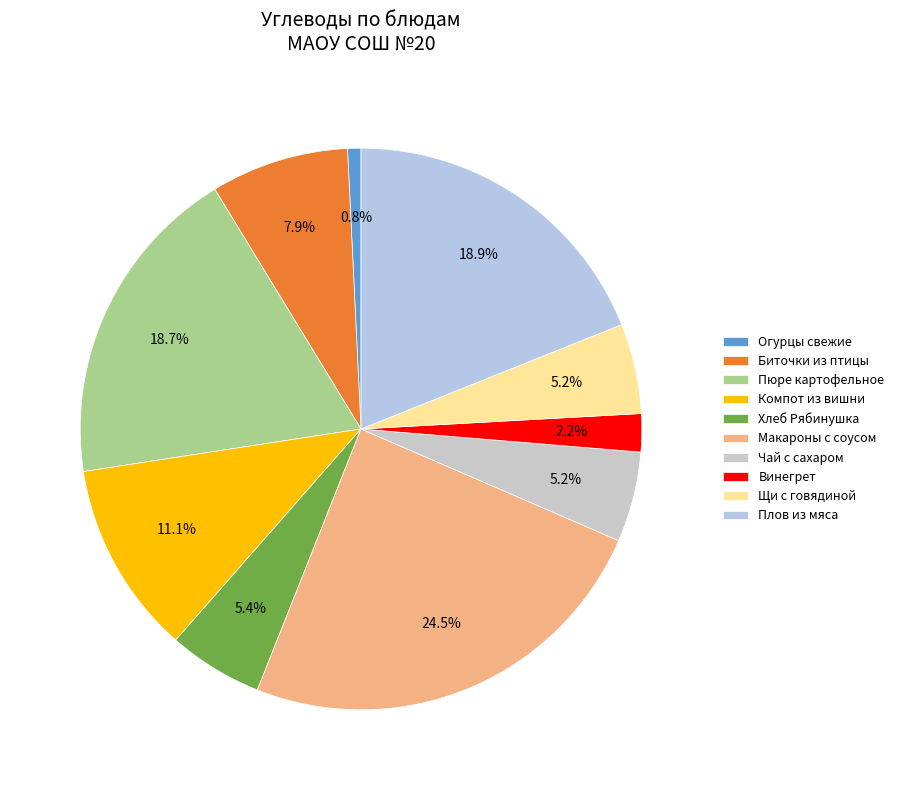

Which slice is the largest?

Макароны с соусом